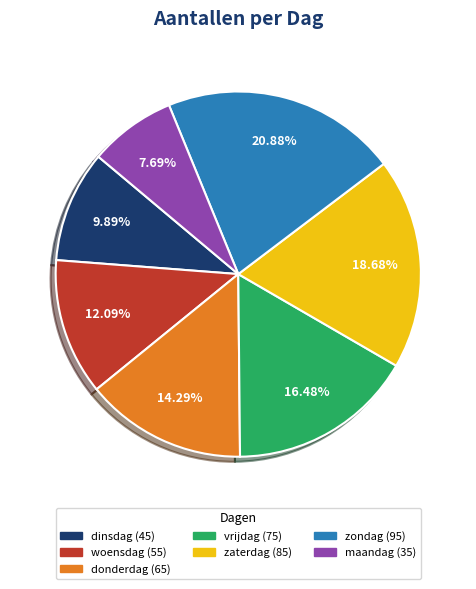

Is there any slice that represents more than half of the pie?

No